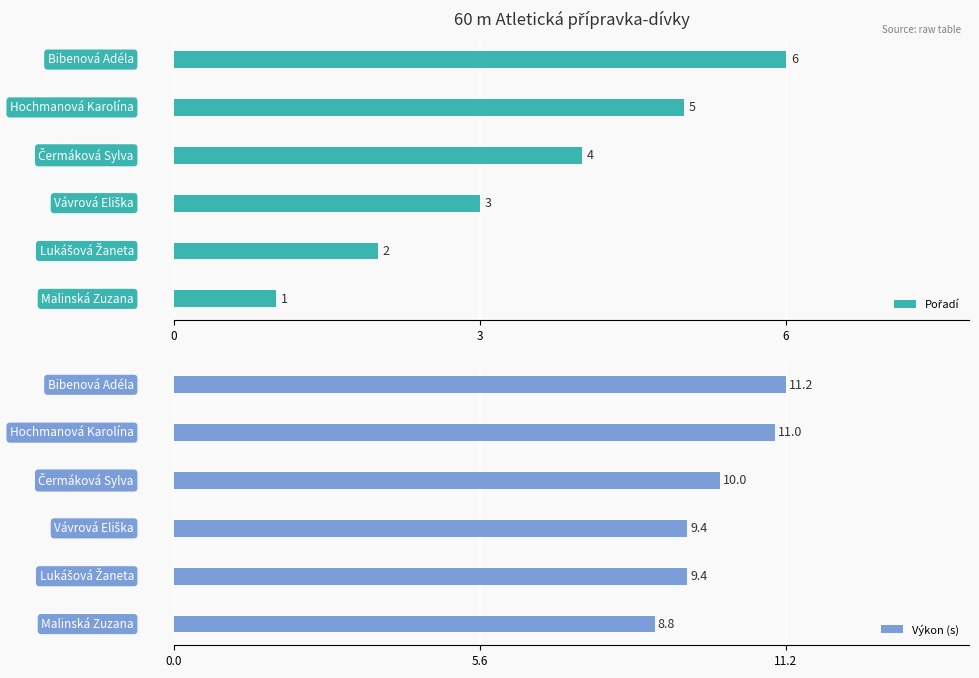

What are all the series names shown in the legend?

Pořadí, Výkon (s)